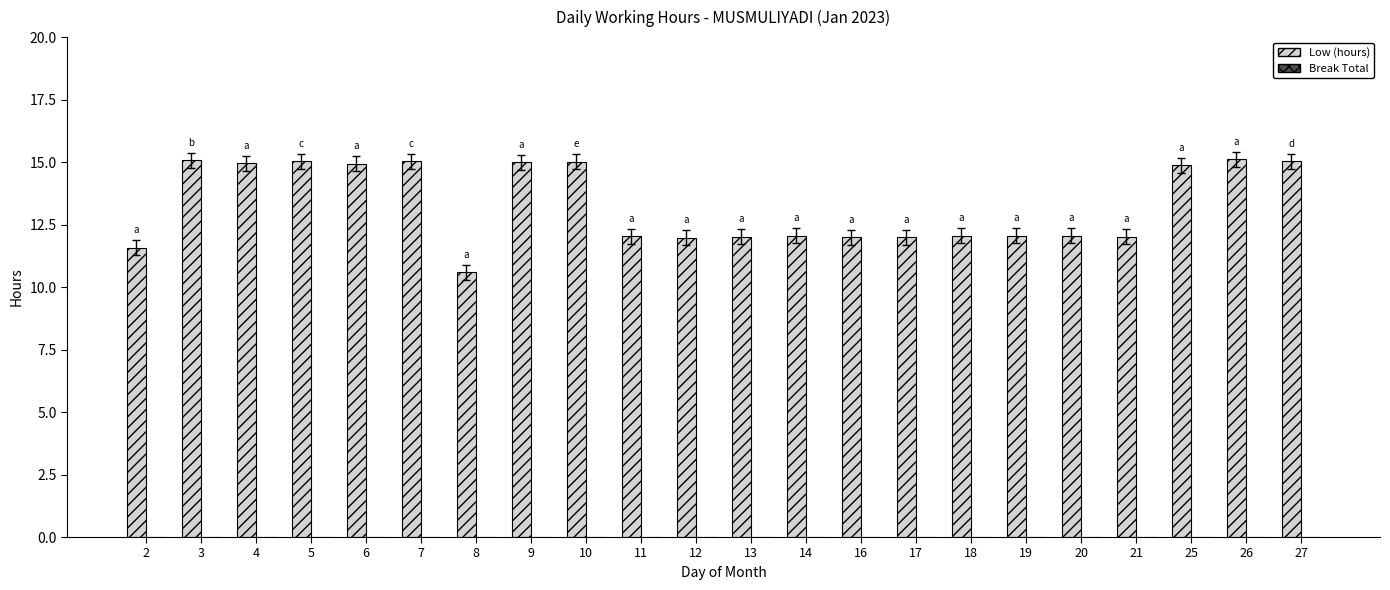

What is the change in value from 3 to 16?

-3.1